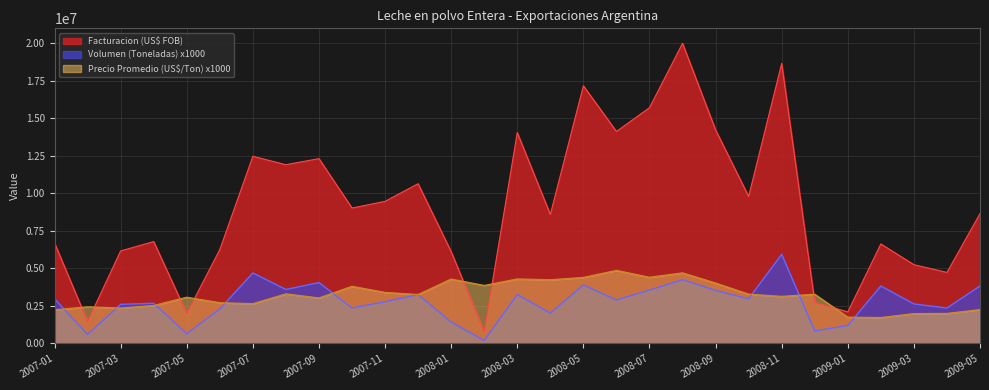

Reading right to left, list all the values displayed in this chart.

Facturacion (US$ FOB): 2009-05=8659067.9	2009-04=4736223.4	2009-03=5250923.5	2009-02=6633738.5	2009-01=2106170.0	2008-12=2738611.5	2008-11=18660387.1	2008-10=9797544.5	2008-09=14235395.0	2008-08=20003868.5	2008-07=15714742.8	2008-06=14129352.7	2008-05=17173258.7	2008-04=8597693.2	2008-03=14054767.7	2008-02=773500.0	2008-01=6119371.3	2007-12=10648595.2	2007-11=9472584.1	2007-10=9027116.7	2007-09=12320642.2	2007-08=11914369.0	2007-07=12476011.7	2007-06=6256888.0	2007-05=2003143.5	2007-04=6792066.2	2007-03=6168012.8	2007-02=1465039.0	2007-01=6698959.2
Volumen (Toneladas): 2009-05=3832500.0	2009-04=2362500.0	2009-03=2635000.0	2009-02=3832000.0	2009-01=1200000.0	2008-12=834000.0	2008-11=5940920.0	2008-10=2980000.0	2008-09=3535000.0	2008-08=4250000.0	2008-07=3560000.0	2008-06=2900000.0	2008-05=3900375.0	2008-04=2024500.0	2008-03=3267680.0	2008-02=200000.0	2008-01=1425000.0	2007-12=3262016.0	2007-11=2783500.0	2007-10=2368968.0	2007-09=4060000.0	2007-08=3601250.0	2007-07=4699484.0	2007-06=2301110.0	2007-05=650000.0	2007-04=2681344.0	2007-03=2608190.0	2007-02=600000.0	2007-01=2979808.0
Precio Promedio (US$/Ton): 2009-05=2259380.0	2009-04=2004750.0	2009-03=1992760.0	2009-02=1731140.0	2009-01=1755140.0	2008-12=3283710.0	2008-11=3140990.0	2008-10=3287770.0	2008-09=4026990.0	2008-08=4706790.0	2008-07=4414250.0	2008-06=4872190.0	2008-05=4402980.0	2008-04=4246820.0	2008-03=4301150.0	2008-02=3867500.0	2008-01=4294300.0	2007-12=3264420.0	2007-11=3403120.0	2007-10=3810570.0	2007-09=3034640.0	2007-08=3308400.0	2007-07=2654760.0	2007-06=2719070.0	2007-05=3081760.0	2007-04=2533080.0	2007-03=2364860.0	2007-02=2441730.0	2007-01=2248120.0